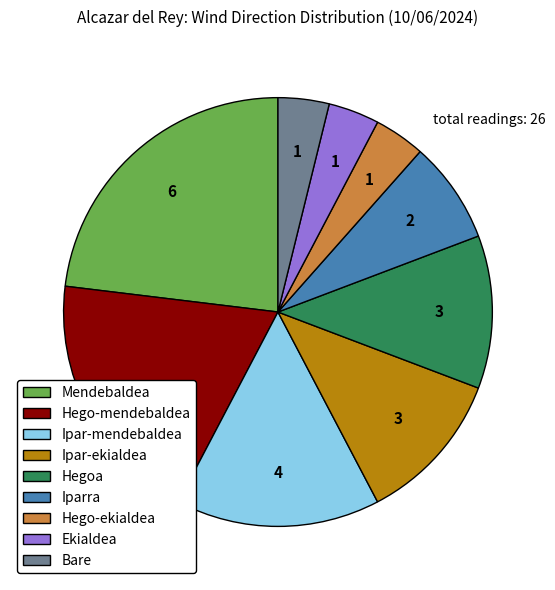

Between Ekialdea and Ipar-ekialdea, which is larger?

Ipar-ekialdea